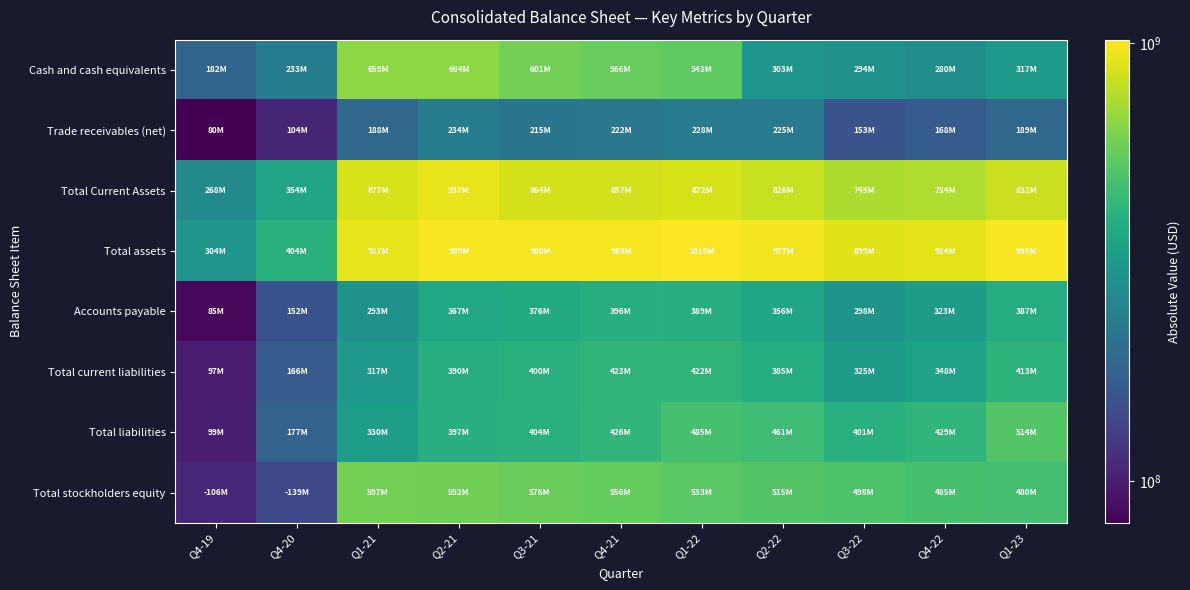

How many distinct data groups are displayed?

8